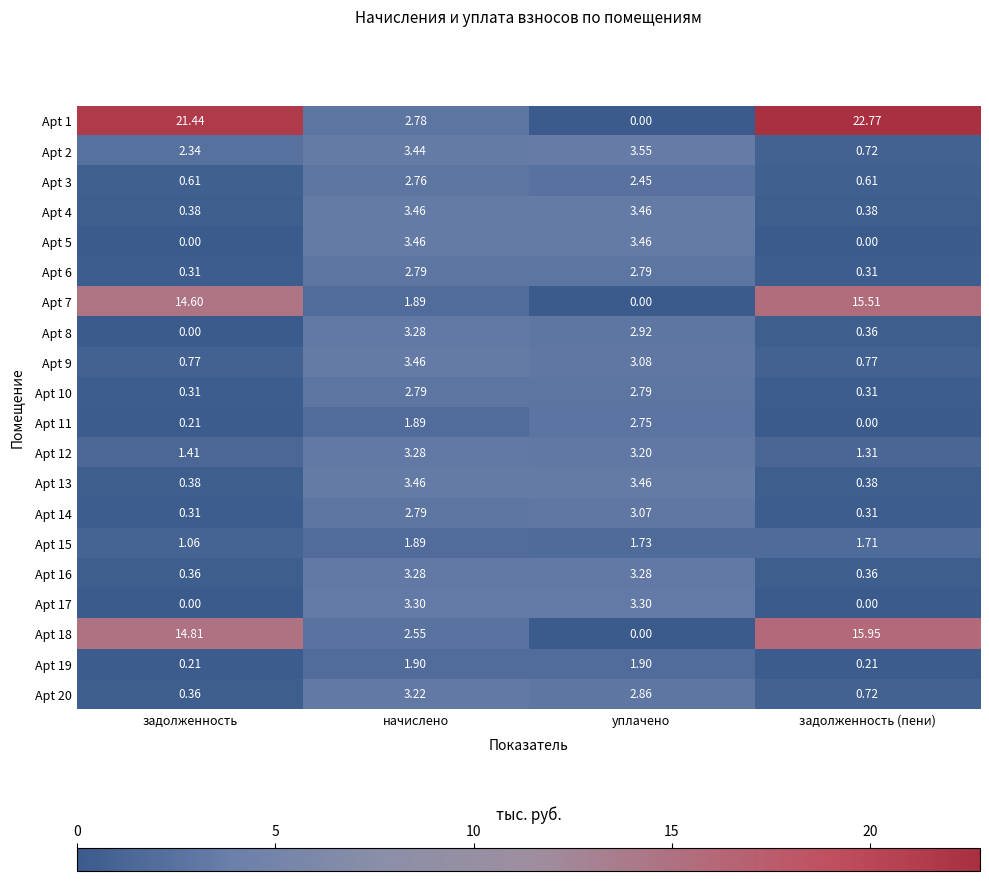

Which category has the highest value in the Apt 12 series?

начислено